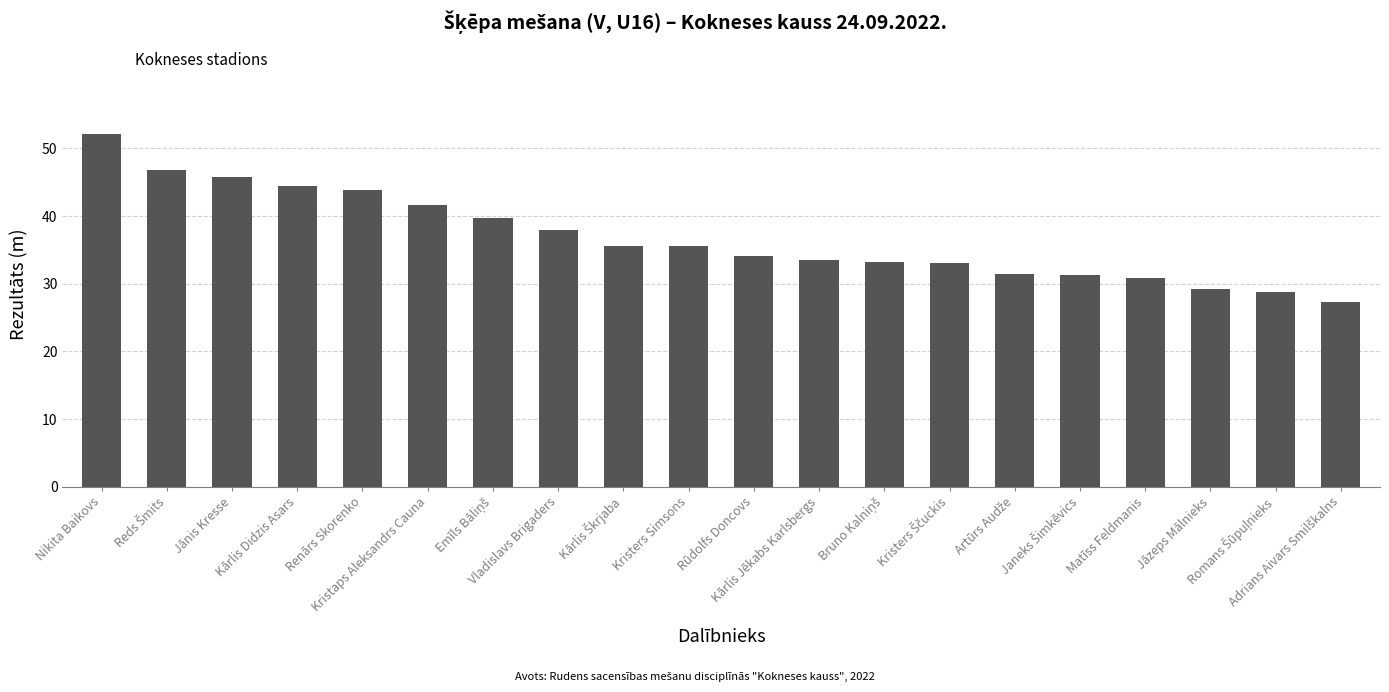

Is it true that the value at Kārlis Didzis Asars is 79.5?

False